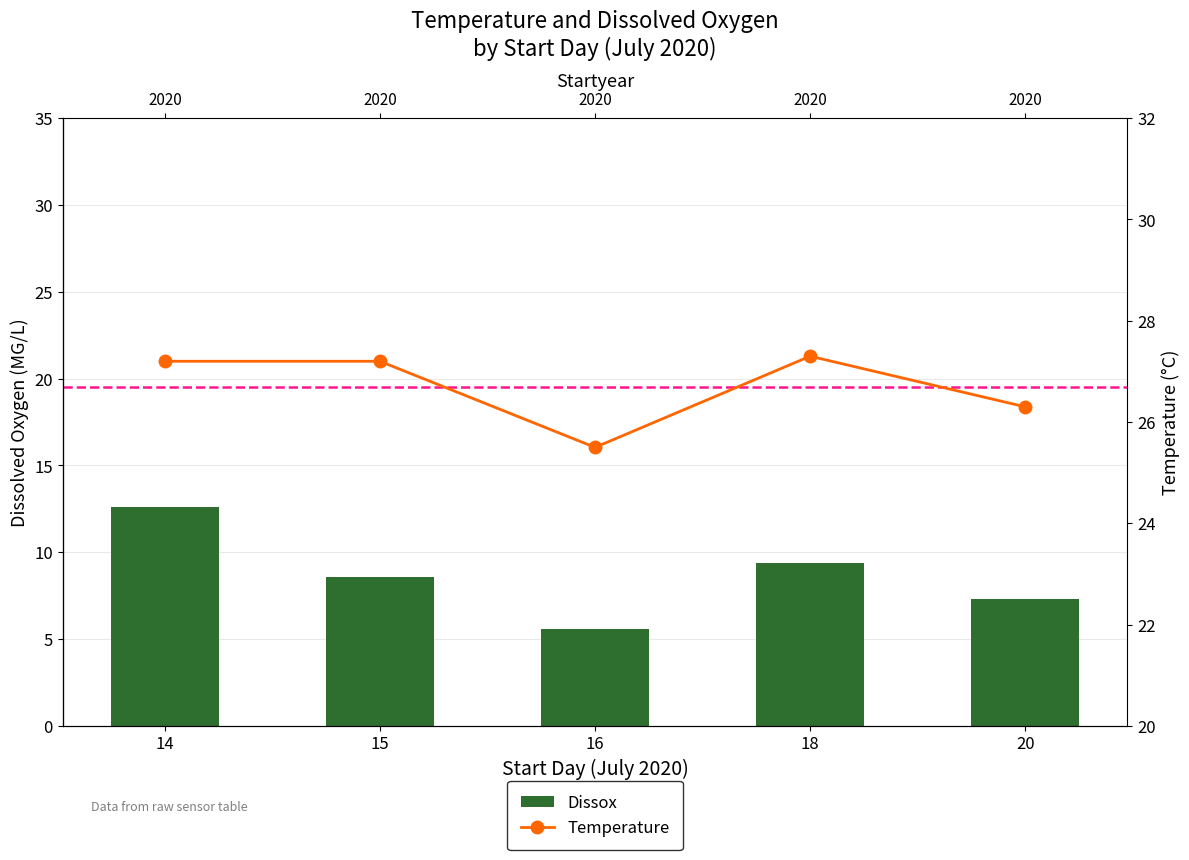

What is the difference between the Temperature values at 20 and 18?

1.0